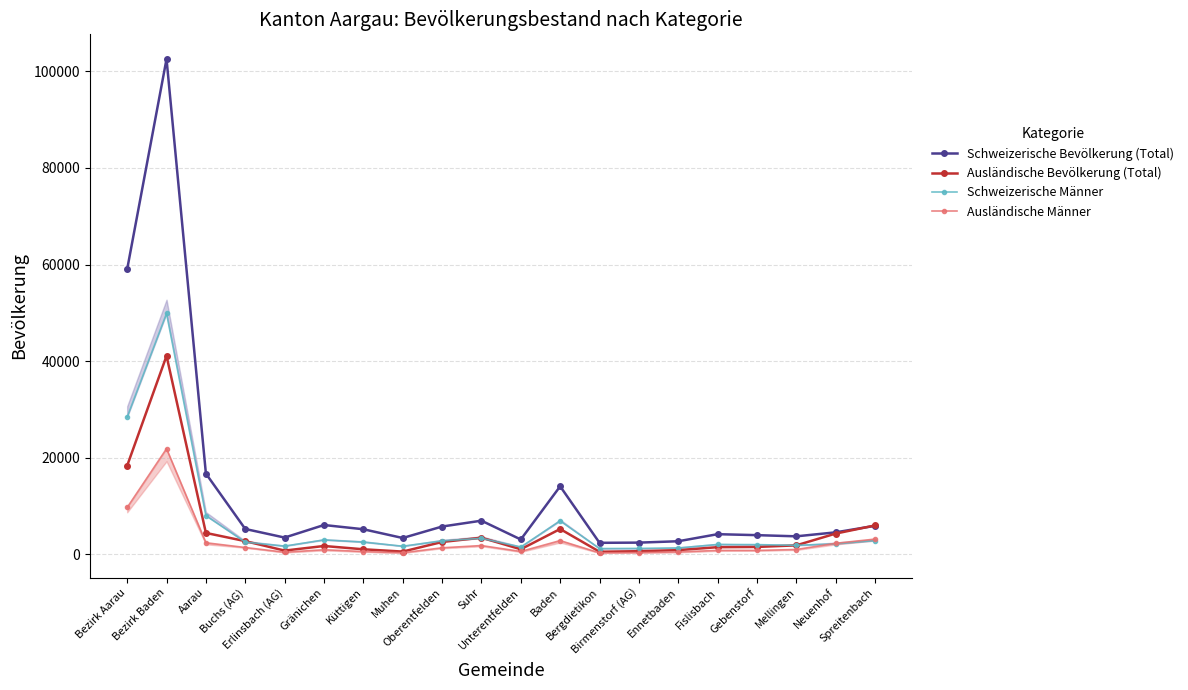

What is the spread (max minus min) of values at Bezirk Baden?

80732